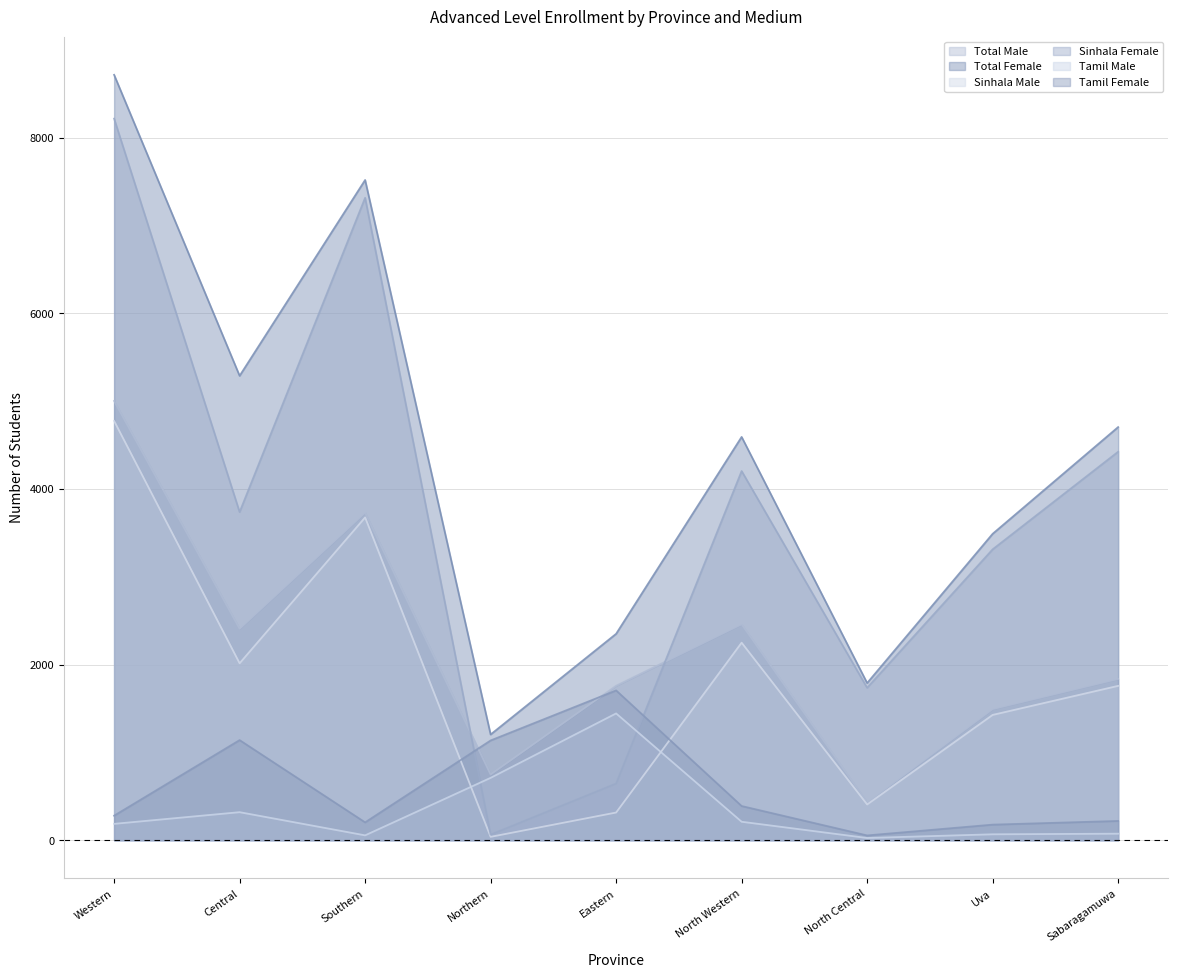

Reading right to left, list all the values displayed in this chart.

Total Male: 1837	1494	432	2460	1759	748	3732	2409	5004
Total Female: 4706	3490	1790	4594	2351	1204	7521	5290	8719
Sinhala Male: 1758	1427	407	2250	315	38	3677	2015	4776
Sinhala Female: 4425	3313	1736	4205	645	63	7318	3738	8220
Tamil Male: 74	67	25	210	1444	710	55	319	186
Tamil Female: 219	177	54	389	1706	1136	203	1140	279